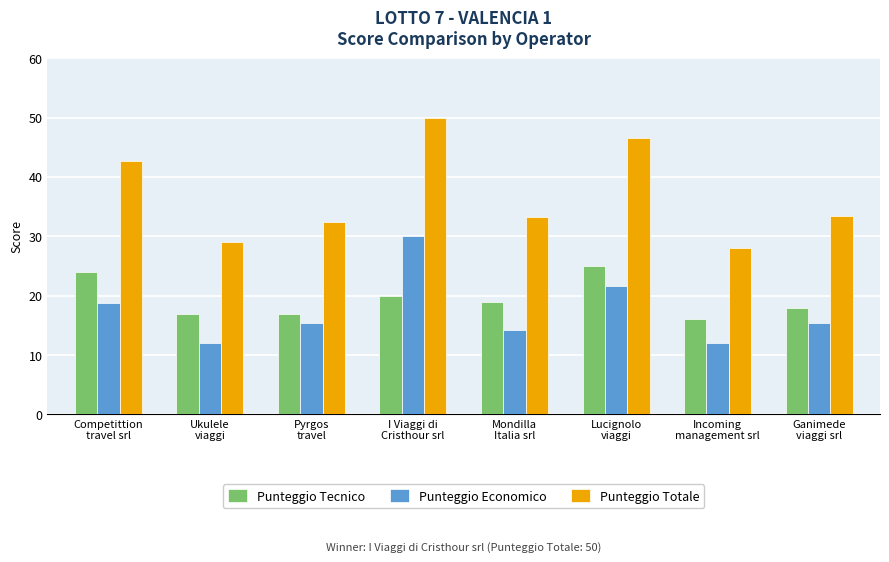

What is the lowest value of the Punteggio Economico series?

12.0